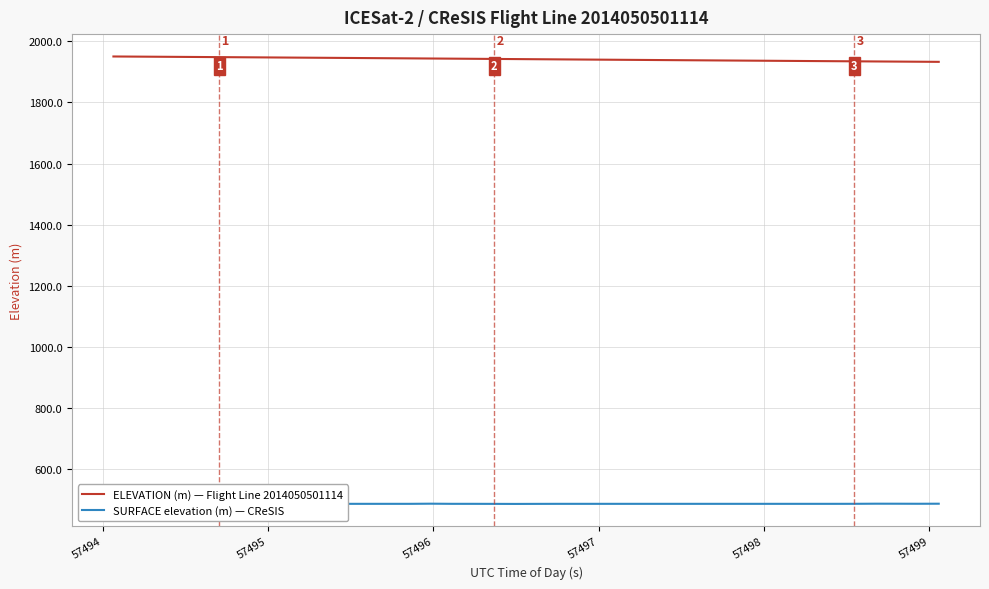

What is the difference between the maximum and minimum values in the ELEVATION (m) — Flight Line 2014050501114 series?

17.5